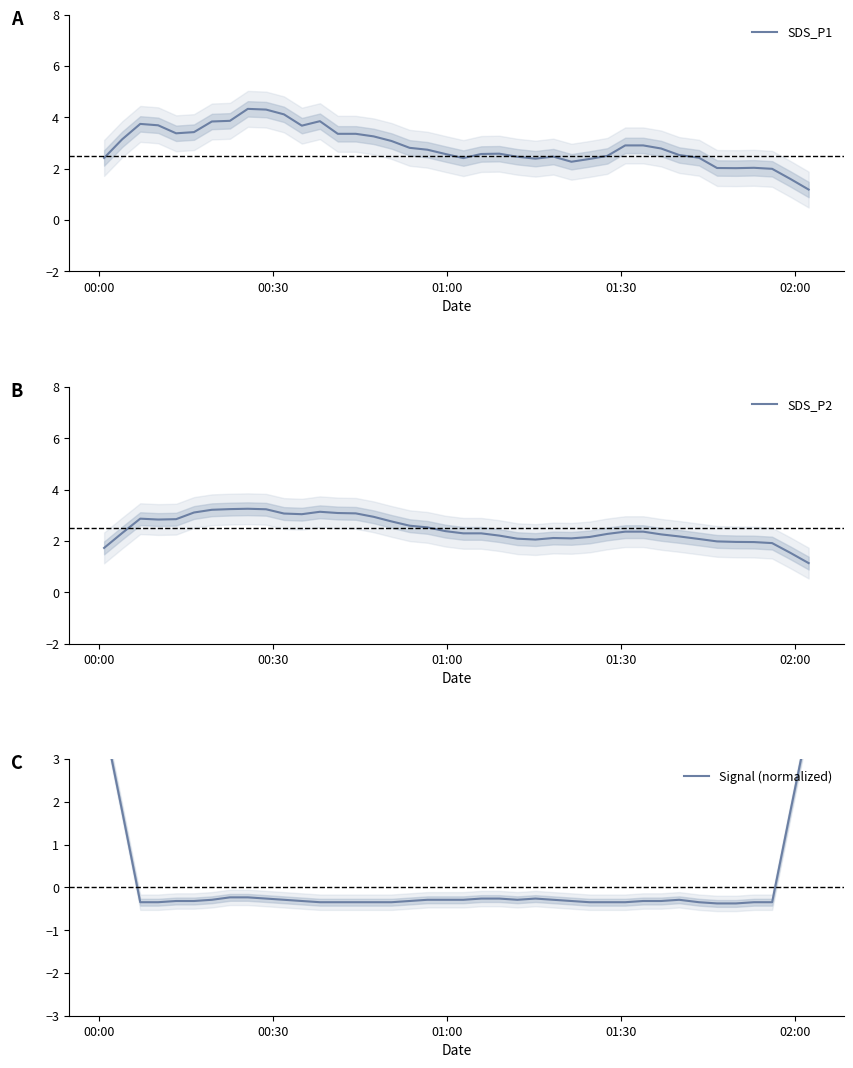

Is the value of SDS_P1 at 29 greater than the value of Signal (normalized) at 10?

Yes